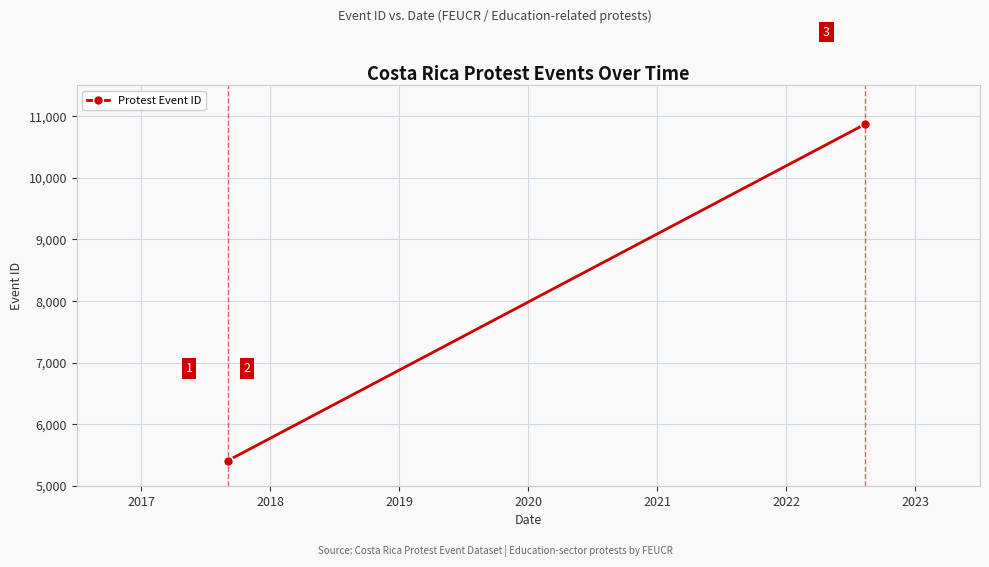

What is the smallest value displayed?

5406